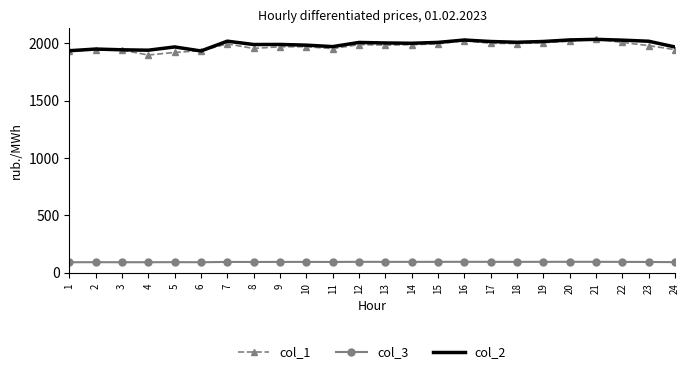

The value of col_2 at 10 is 3100.9. True or false?

False